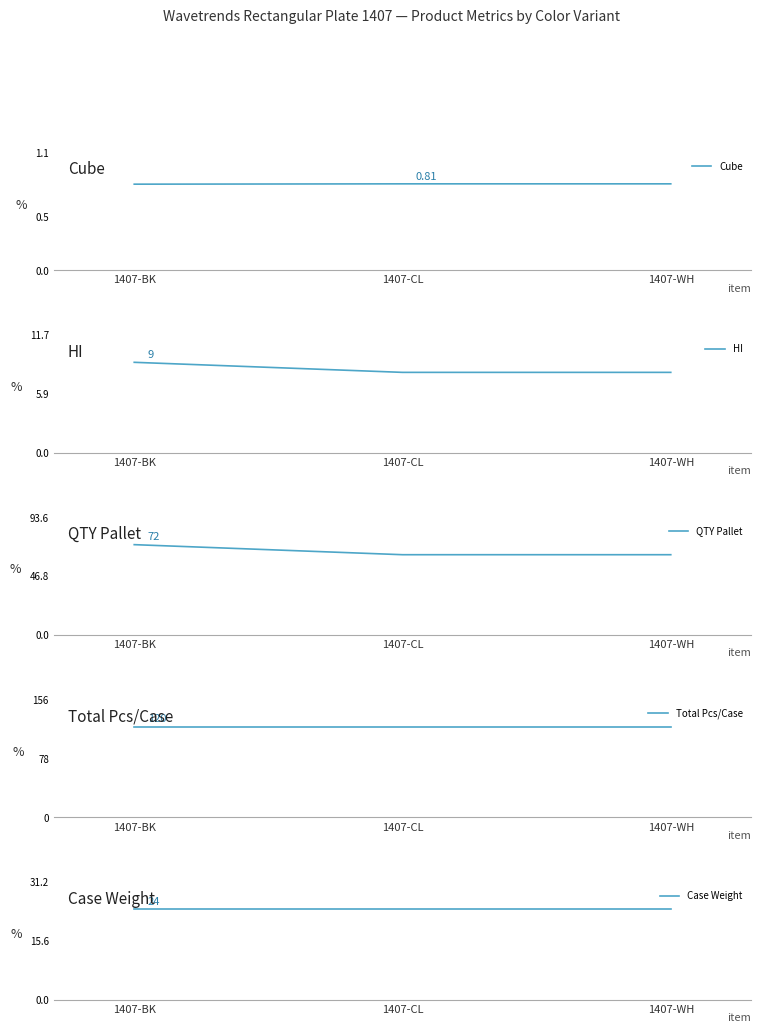

Which has a higher value, 1407-CL or 1407-BK?

1407-CL